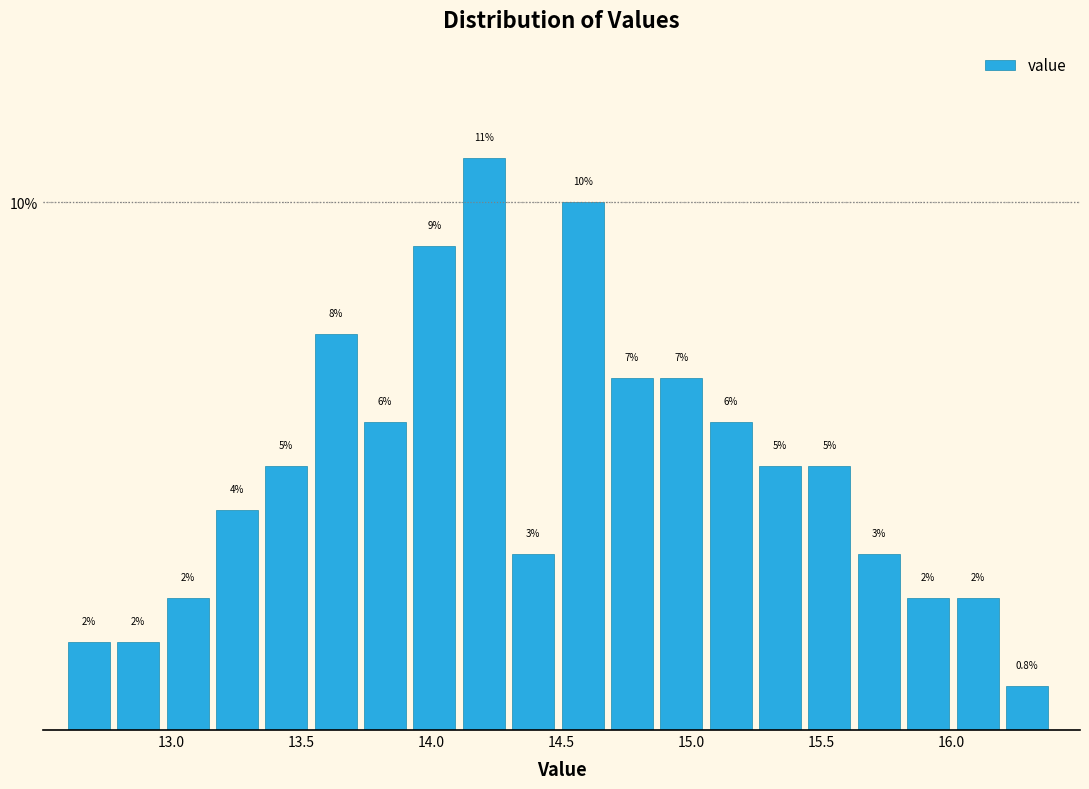

Read against the x-axis, roughly where is the centre of the tallest bar?

14.20